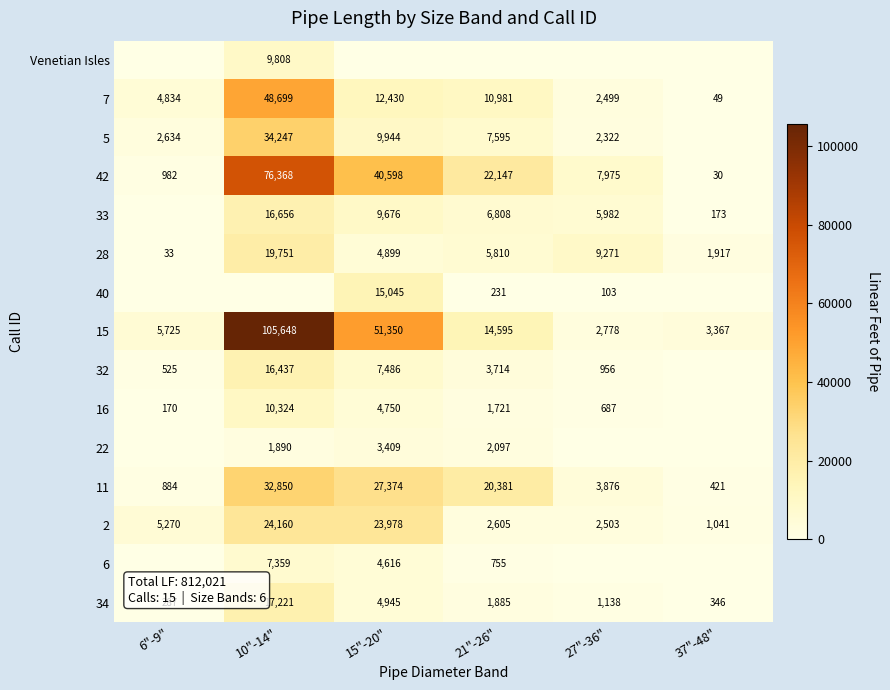

Which has a higher value, 21"-26" or 27"-36"?

21"-26"